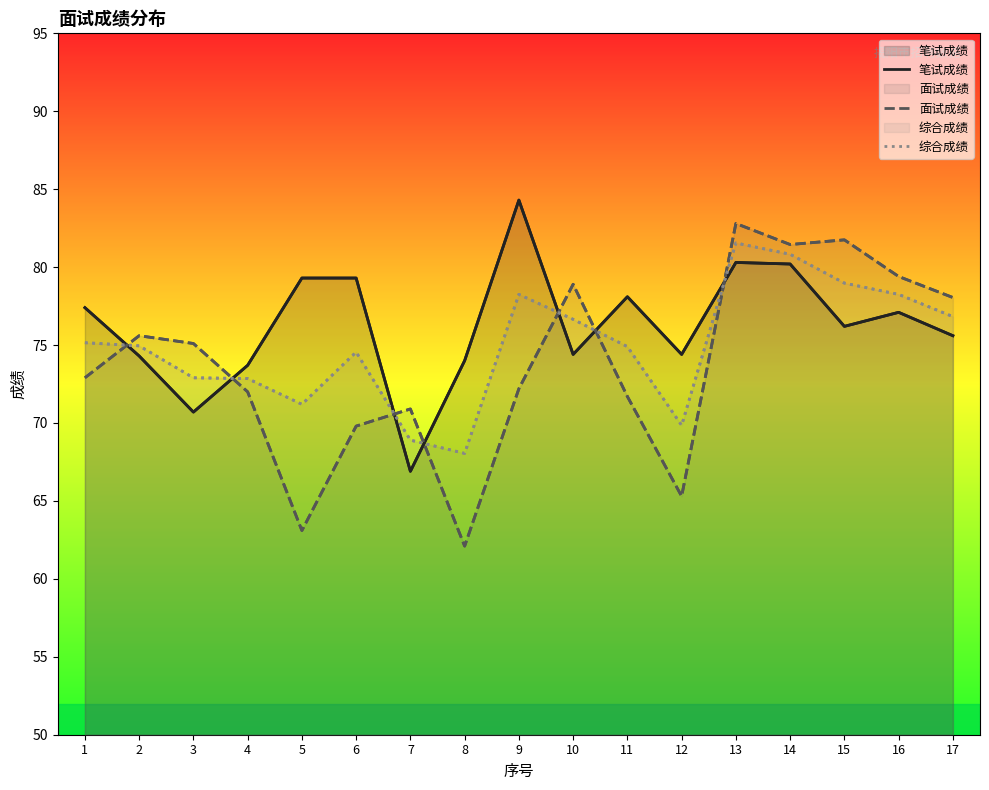

Which series has the largest range (max minus min)?

面试成绩